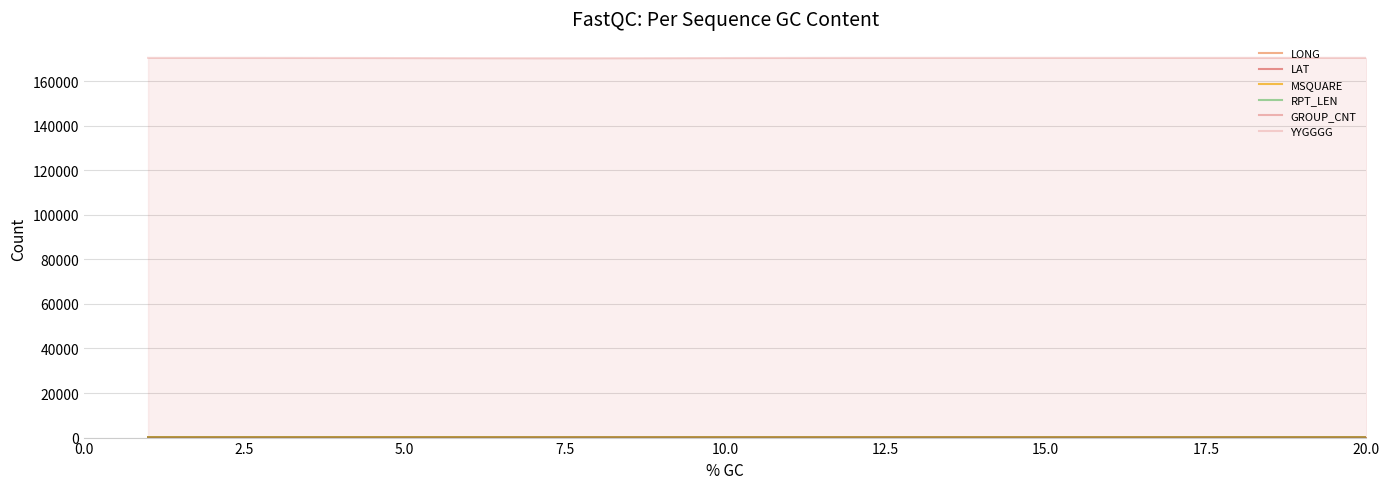

True or false: GROUP_CNT and MSQUARE intersect in this chart.

False